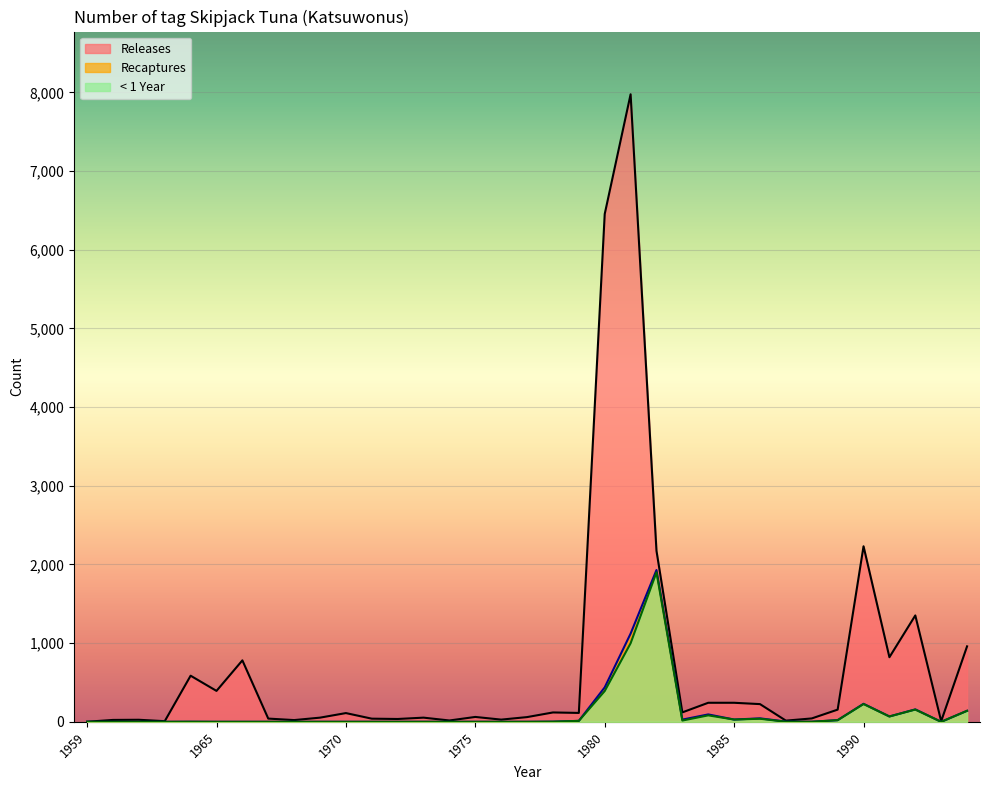

Which category has the lowest value in the Releases series?

1959